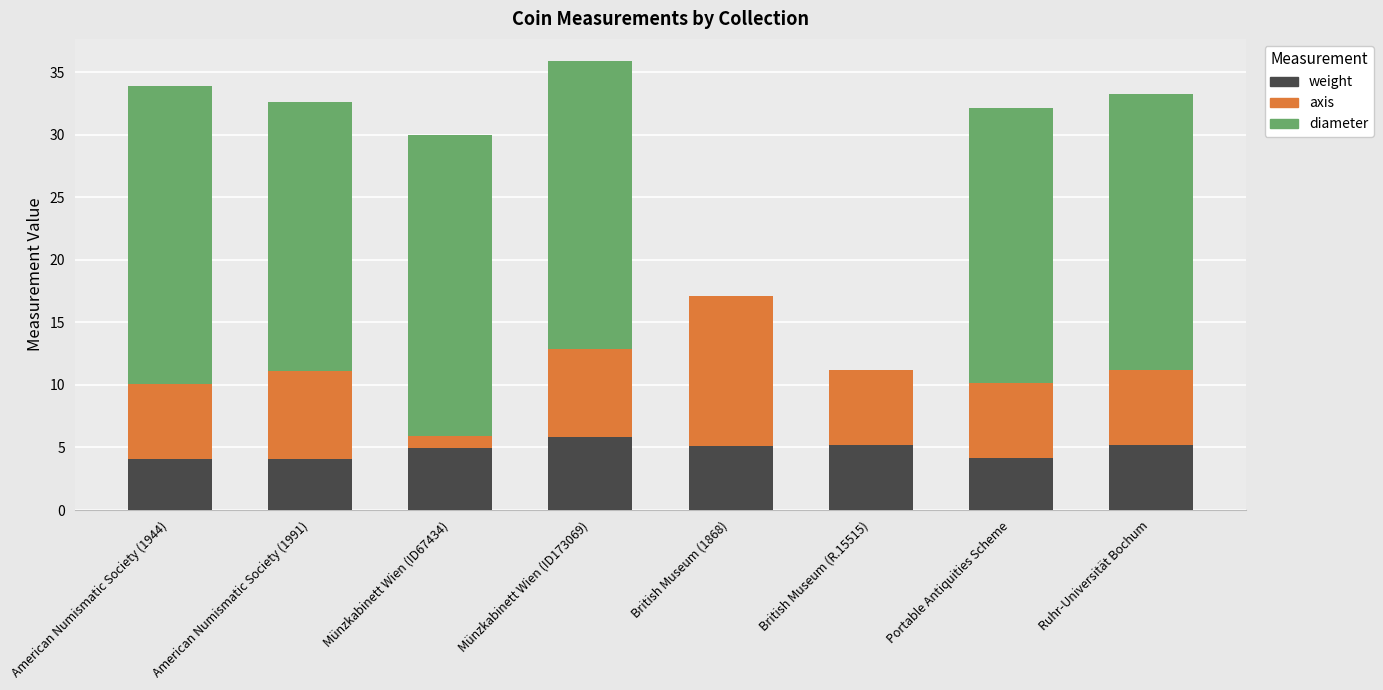

What is the total value across all series at Münzkabinett Wien (ID173069)?

35.9